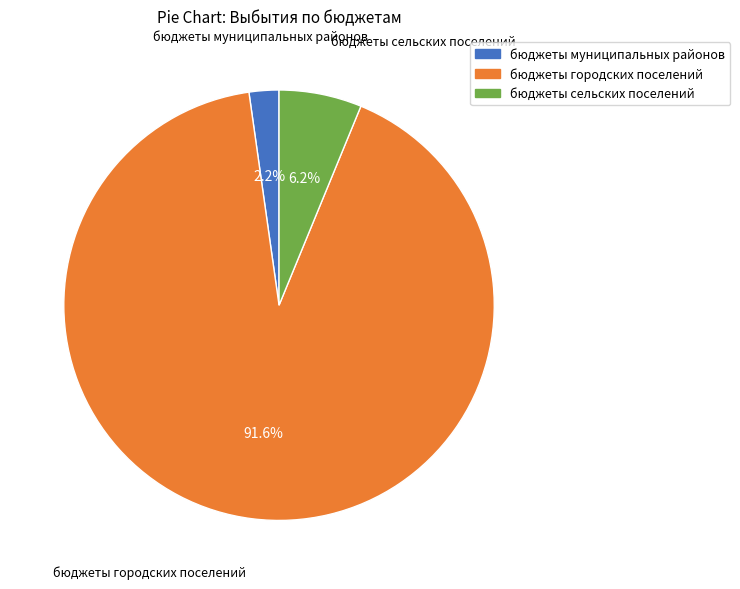

What portion of the pie excludes бюджеты сельских поселений?

93.8%